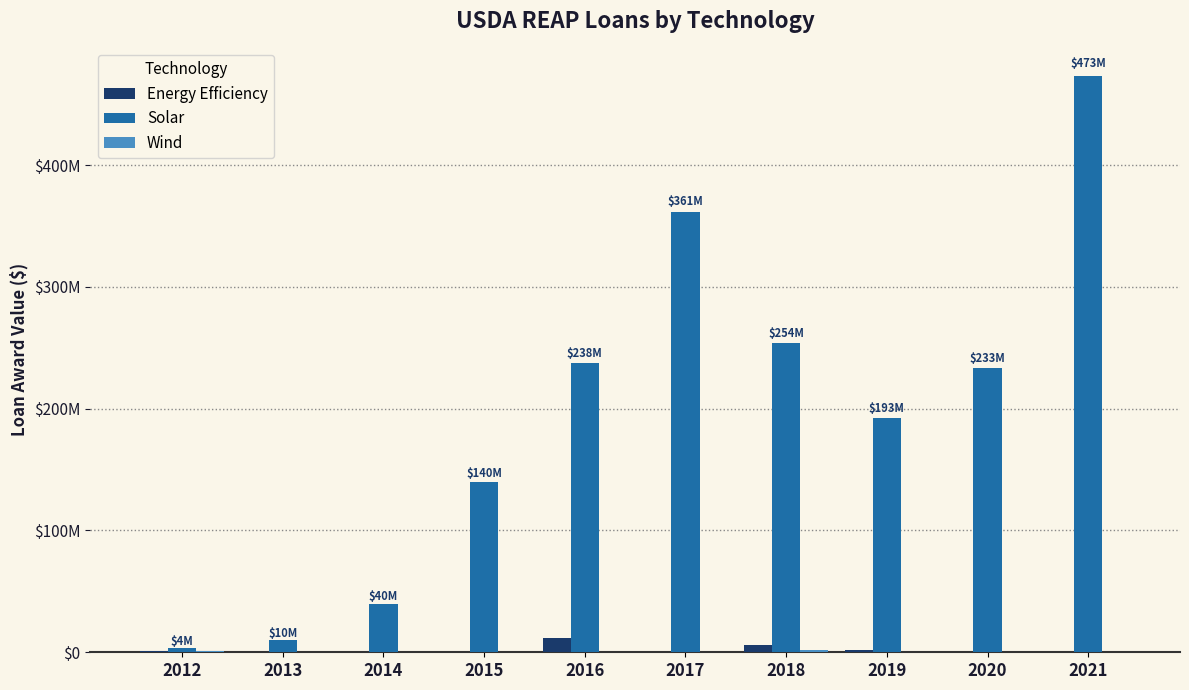

Reading right to left, list all the values displayed in this chart.

Energy Efficiency: 634576	56393	1745000	6353131	628794	11828127	0	24700	100550	767372
Solar: 472863614	233112100	192706503	253682908	361405191	237701292	139745420	40030072	10182000	3647900
Wind: 0	0	0	1986794	0	0	0	0	0	1420450